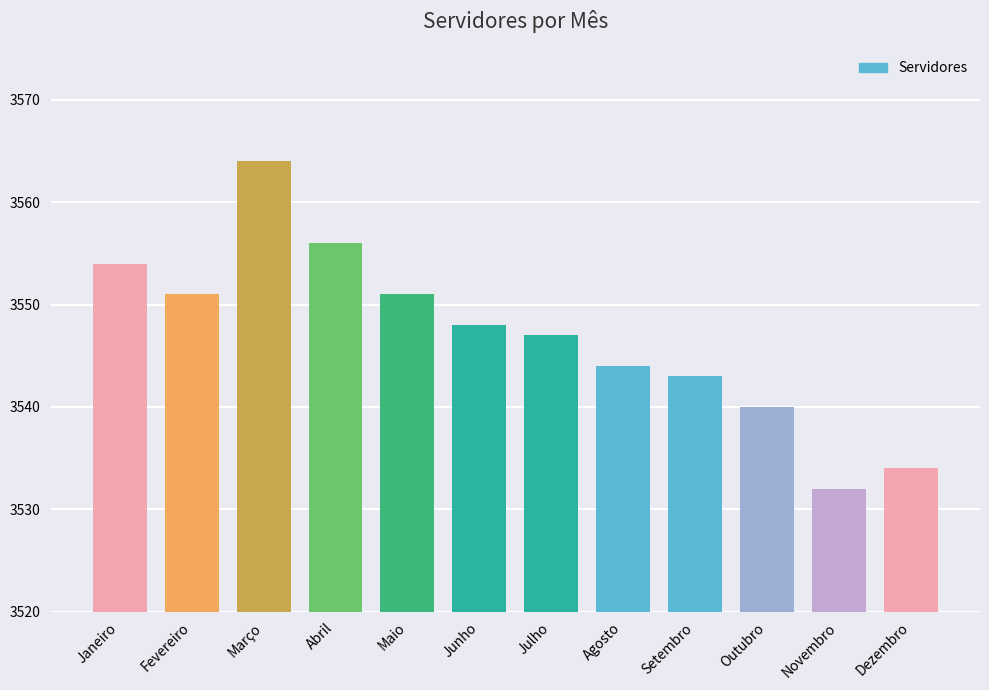

True or false: the data shows 3551 at Fevereiro.

True